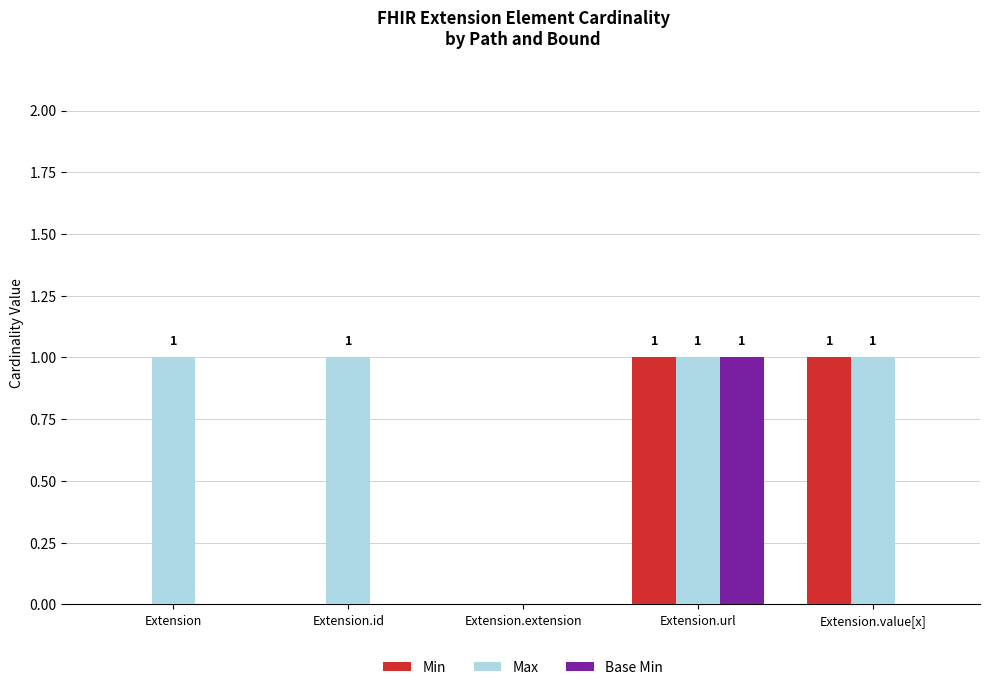

The Max series shows 1 at Extension.value[x]. True or false?

True